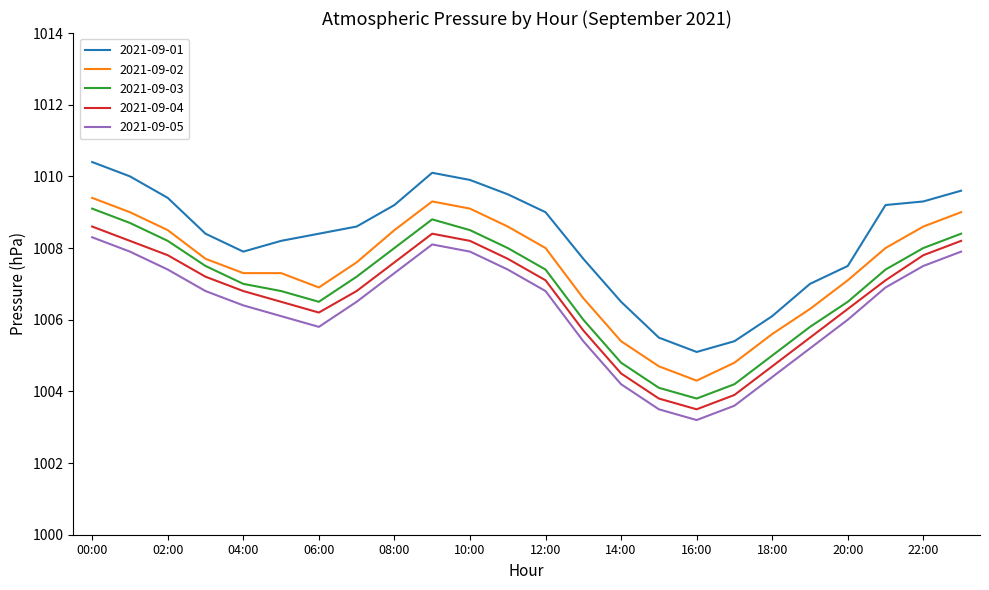

True or false: 2021-09-04 has more than 2 points higher than both neighbors.

False